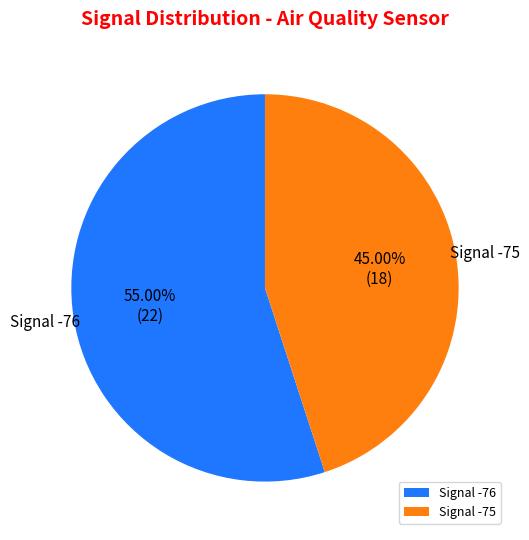

What is the smallest slice in the pie chart?

Signal -75